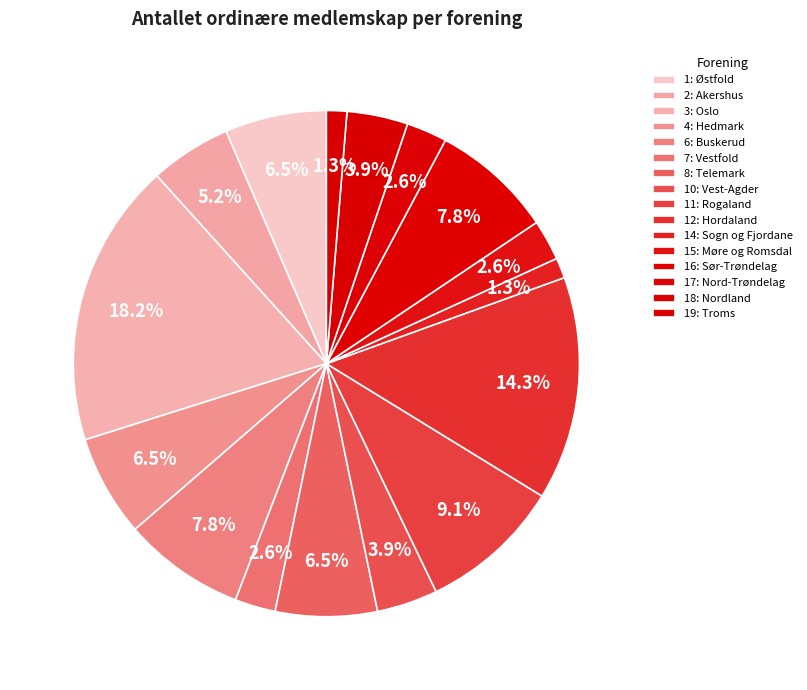

To the nearest percent, what is the difference between the largest and smallest slice percentages?

17%